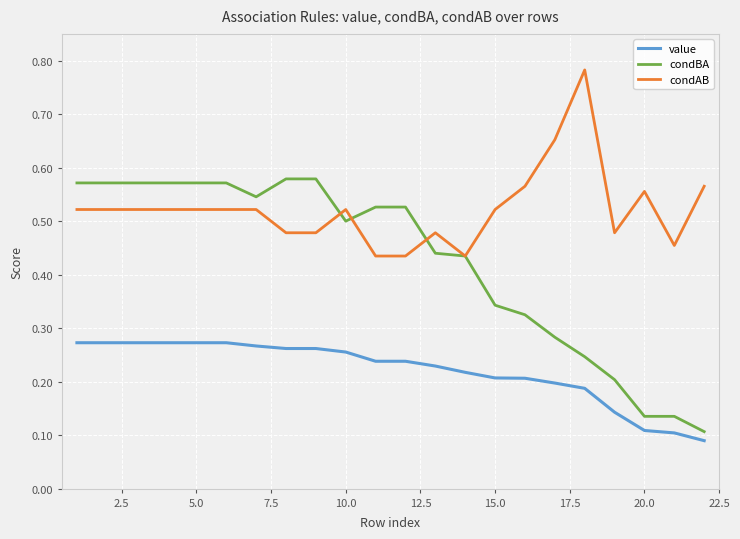

Which series has the largest total across all categories?

condAB